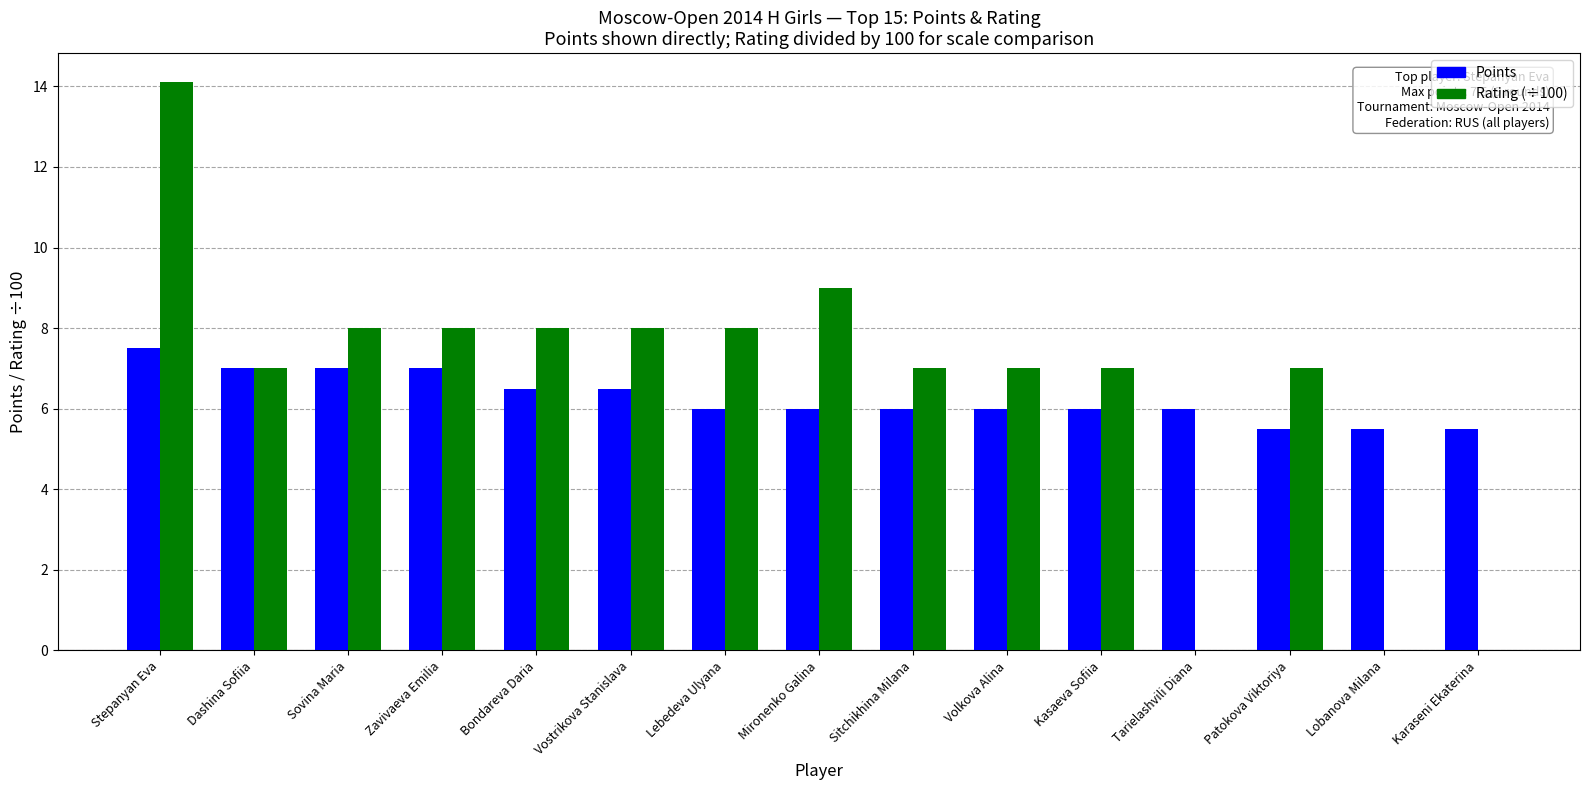

What is the highest value of the Points series?

7.5